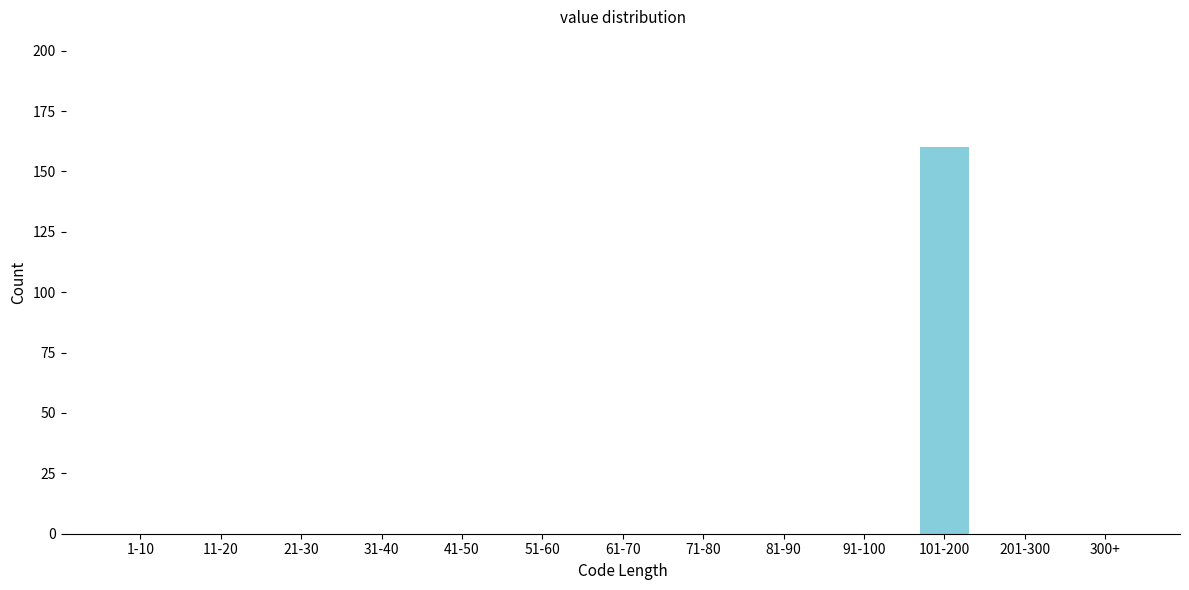

Reading left to right, list all the values displayed in this chart.

1-10=0	11-20=0	21-30=0	31-40=0	41-50=0	51-60=0	61-70=0	71-80=0	81-90=0	91-100=0	101-200=160	201-300=0	300+=0